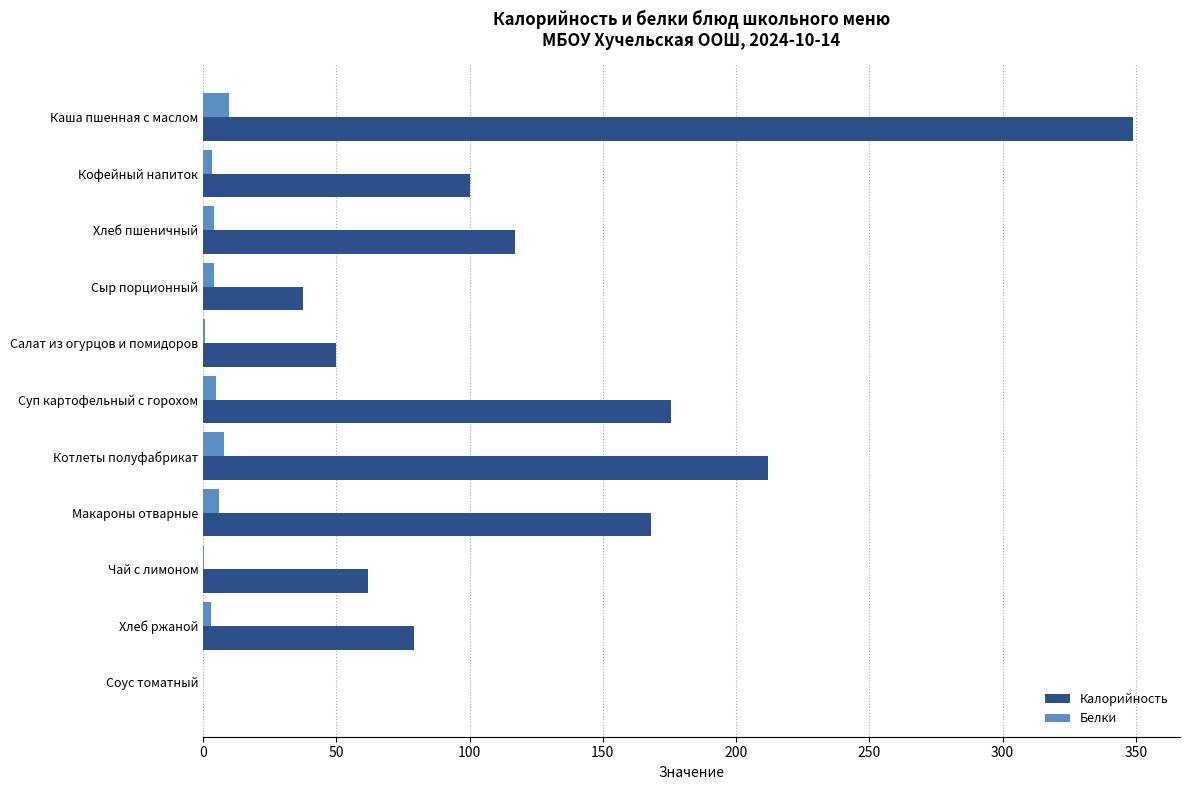

What is the highest value of the Белки series?

9.7